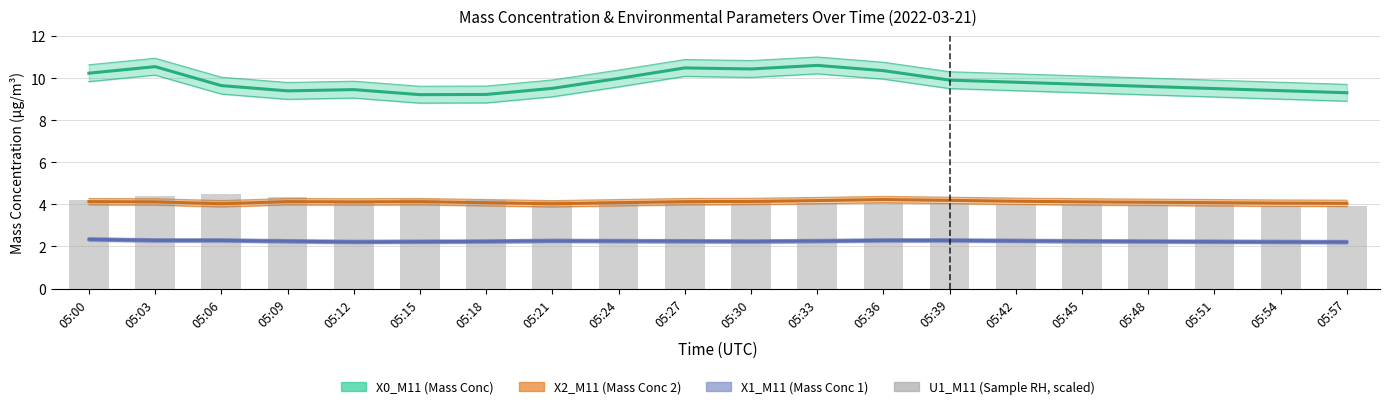

Count the number of categories in the chart.

20